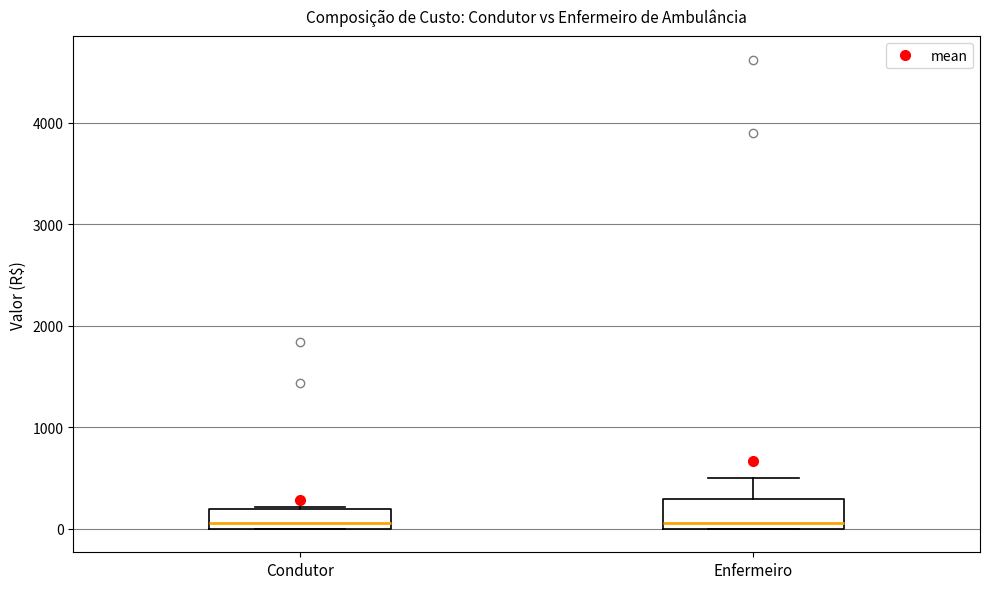

Reading left to right, read every box against the y-axis: the position of its median line, the range the box covers, and the ends of its whiskers. The values are not printed on the chart, so give them approximately, as read against the axis.

Condutor: median 100, box 0 to 200, whiskers 0 to 200
Enfermeiro: median 100, box 0 to 300, whiskers 0 to 500